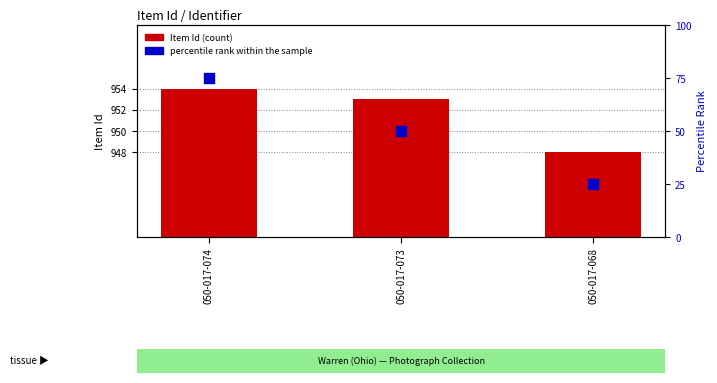

What are all the series names shown in the legend?

Item Id, percentile rank within the sample